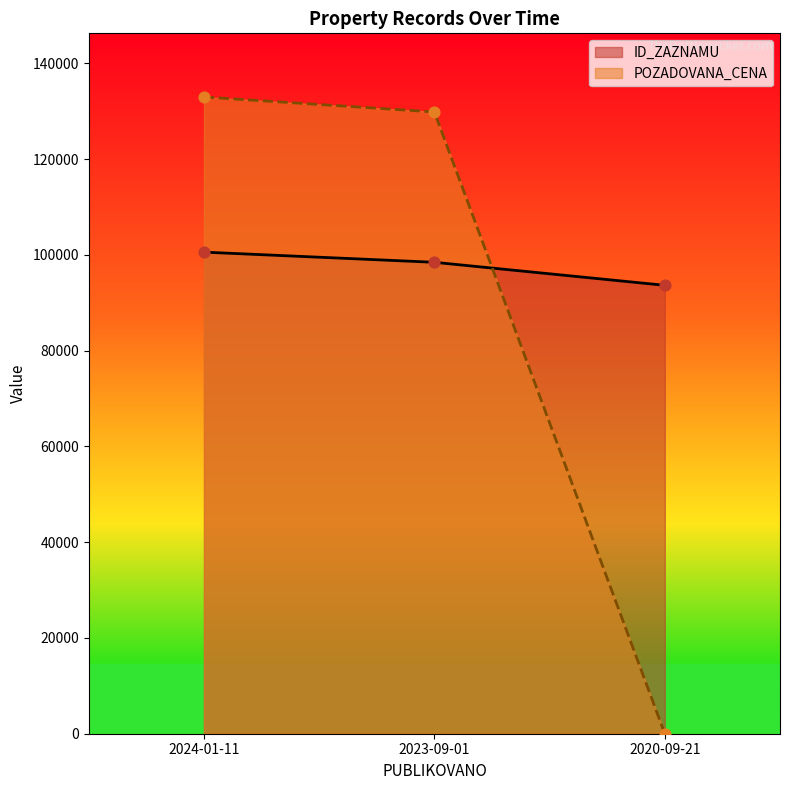

At how many categories does at least one series exceed 41826?

3